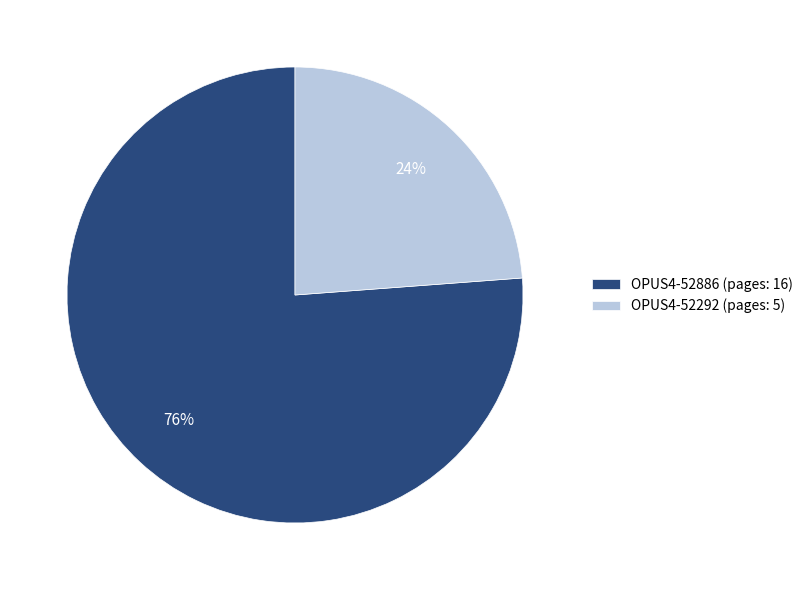

Count the number of slices in the pie.

2